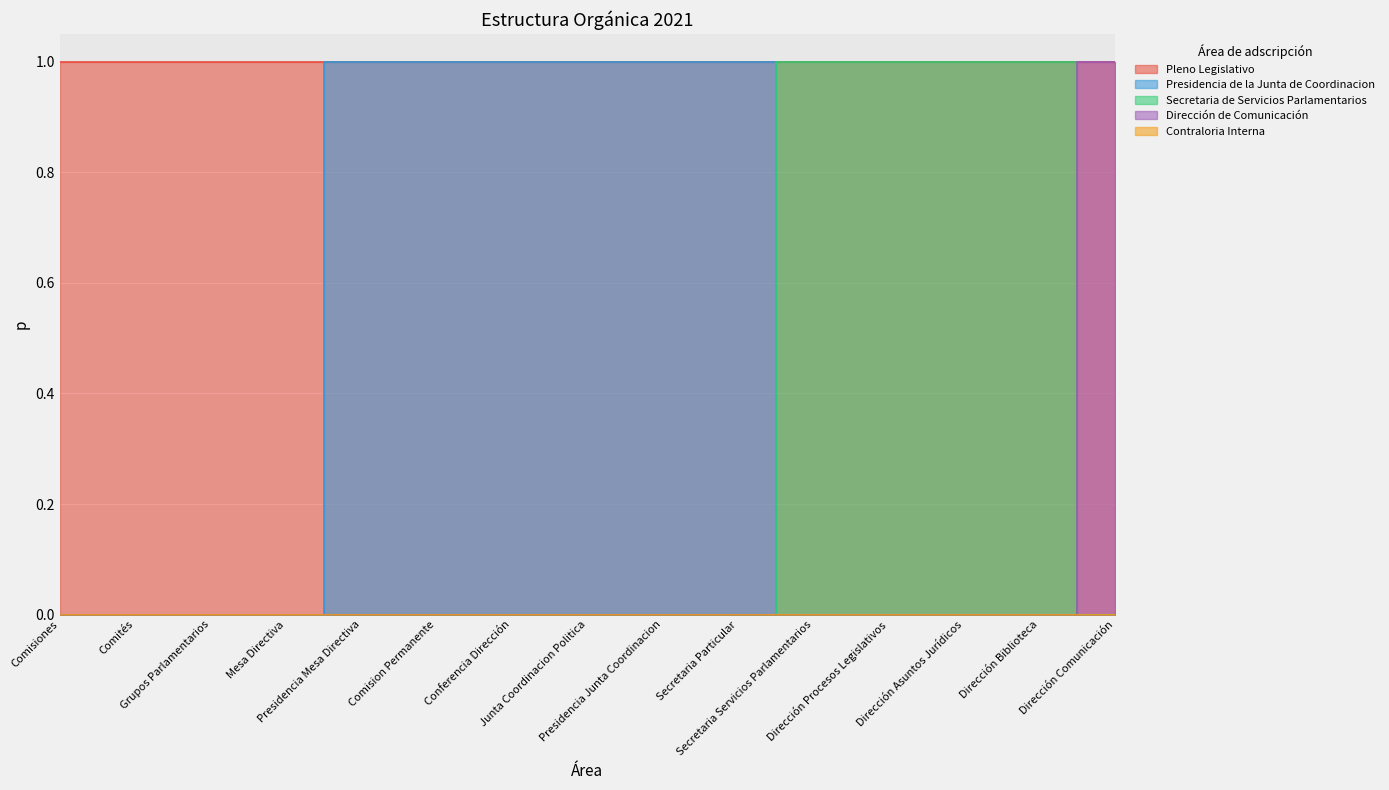

What is the value of the Presidencia de la Junta de Coordinacion point at the 10th from the left?

1